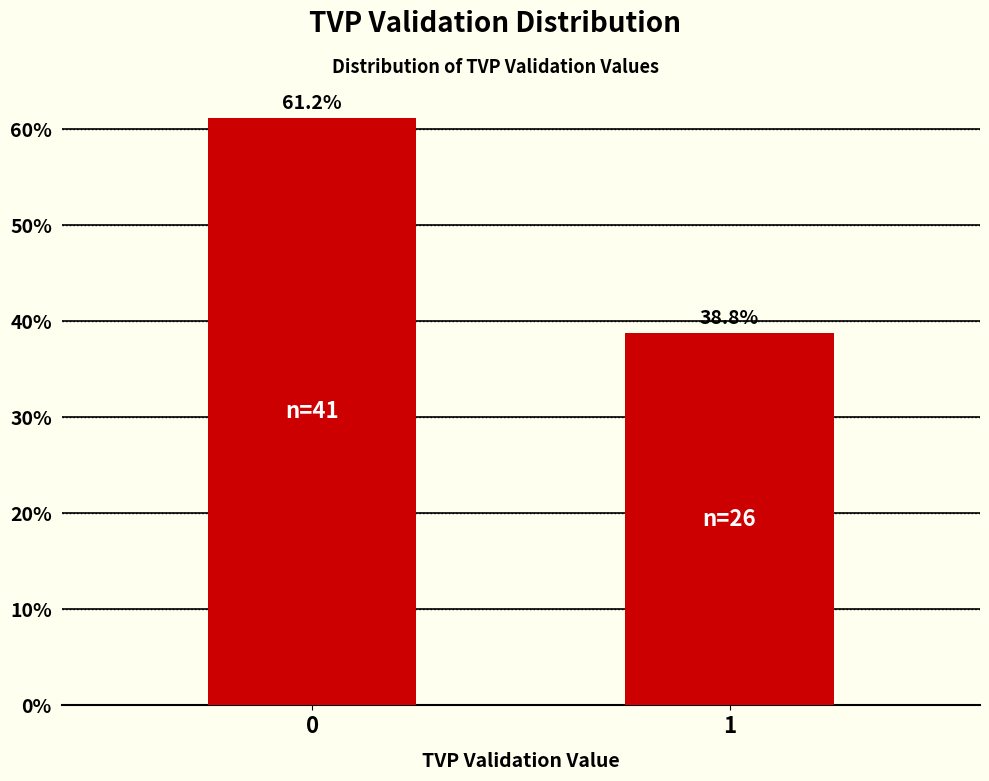

Reading right to left, what are all the values shown in this chart?

38.8	61.2